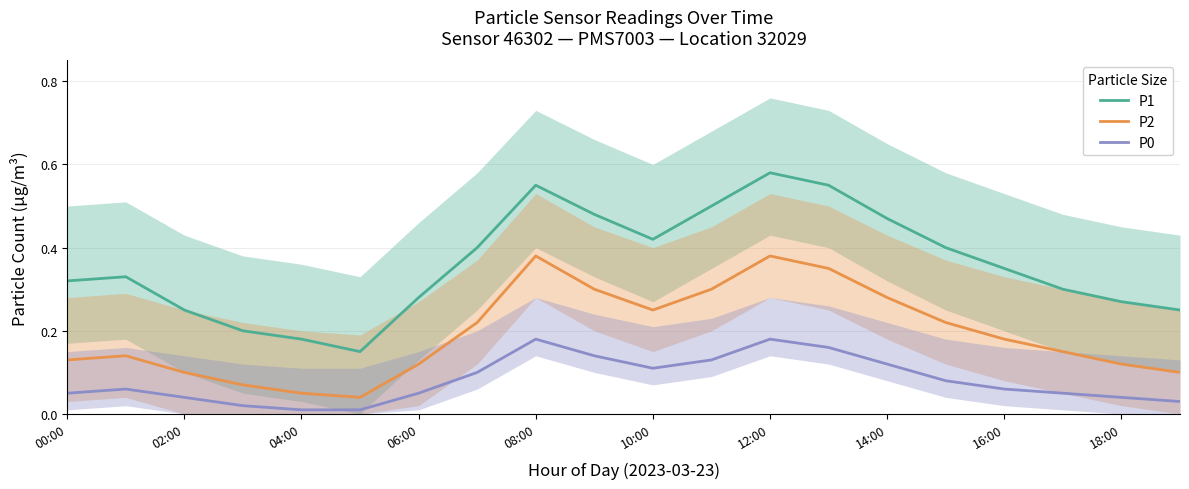

True or false: P1 has a value of 0.3 at 17.

True